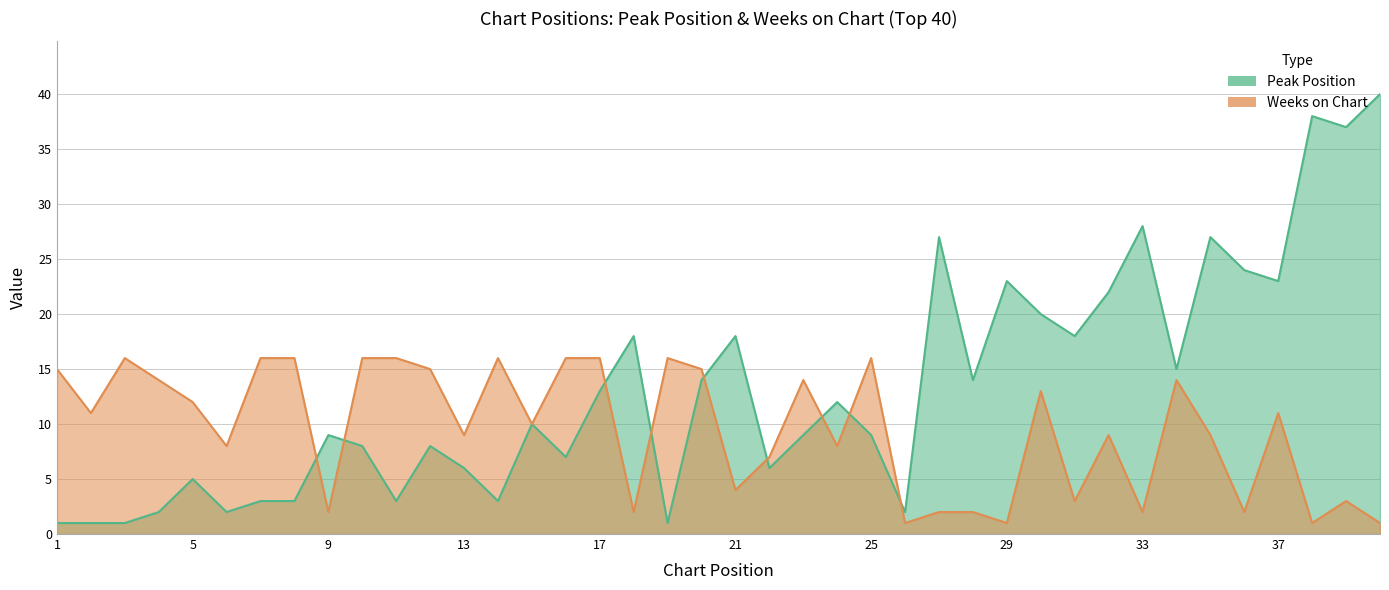

Reading left to right, what are all the values shown in this chart?

Peak Position: 1	1	1	2	5	2	3	3	9	8	3	8	6	3	10	7	13	18	1	14	18	6	9	12	9	2	27	14	23	20	18	22	28	15	27	24	23	38	37	40
Weeks on Chart: 15	11	16	14	12	8	16	16	2	16	16	15	9	16	10	16	16	2	16	15	4	7	14	8	16	1	2	2	1	13	3	9	2	14	9	2	11	1	3	1